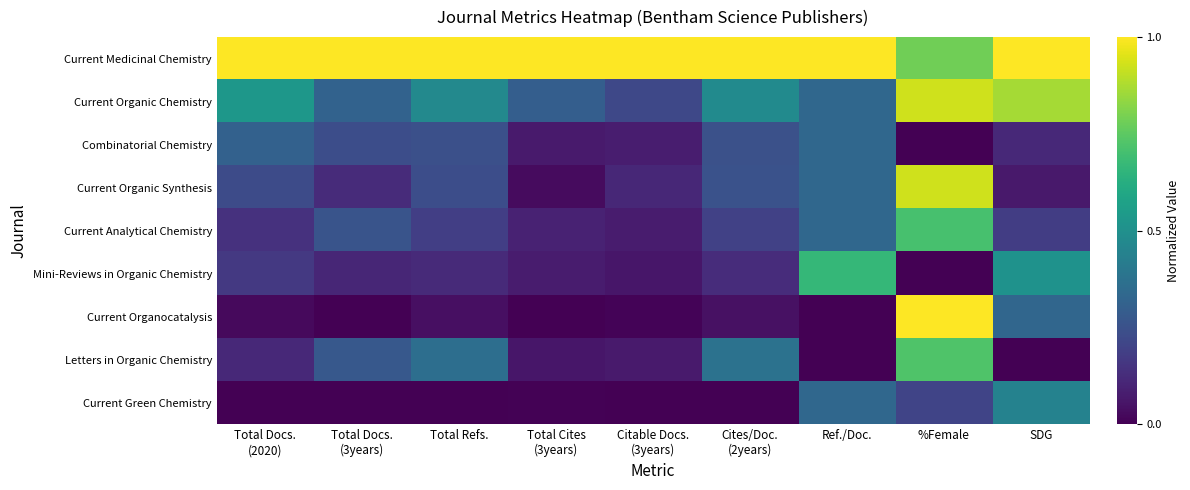

Reading left to right, what are all the values shown in this chart?

Current Medicinal Chemistry: Total Docs.
(2020)=1.0	Total Docs.
(3years)=1.0	Total Refs.=1.0	Total Cites
(3years)=1.0	Citable Docs.
(3years)=1.0	Cites/Doc.
(2years)=1.0	Ref./Doc.=1.0	%Female=0.8	SDG=1.0
Current Organic Chemistry: Total Docs.
(2020)=0.5	Total Docs.
(3years)=0.3	Total Refs.=0.5	Total Cites
(3years)=0.3	Citable Docs.
(3years)=0.2	Cites/Doc.
(2years)=0.5	Ref./Doc.=0.3	%Female=0.9	SDG=0.9
Combinatorial Chemistry: Total Docs.
(2020)=0.3	Total Docs.
(3years)=0.2	Total Refs.=0.2	Total Cites
(3years)=0.1	Citable Docs.
(3years)=0.1	Cites/Doc.
(2years)=0.2	Ref./Doc.=0.3	%Female=0.0	SDG=0.1
Current Organic Synthesis: Total Docs.
(2020)=0.2	Total Docs.
(3years)=0.1	Total Refs.=0.2	Total Cites
(3years)=0.0	Citable Docs.
(3years)=0.1	Cites/Doc.
(2years)=0.3	Ref./Doc.=0.3	%Female=0.9	SDG=0.1
Current Analytical Chemistry: Total Docs.
(2020)=0.1	Total Docs.
(3years)=0.3	Total Refs.=0.2	Total Cites
(3years)=0.1	Citable Docs.
(3years)=0.1	Cites/Doc.
(2years)=0.2	Ref./Doc.=0.3	%Female=0.7	SDG=0.2
Mini-Reviews in Organic Chemistry: Total Docs.
(2020)=0.2	Total Docs.
(3years)=0.1	Total Refs.=0.1	Total Cites
(3years)=0.1	Citable Docs.
(3years)=0.1	Cites/Doc.
(2years)=0.1	Ref./Doc.=0.7	%Female=0.0	SDG=0.5
Current Organocatalysis: Total Docs.
(2020)=0.0	Total Docs.
(3years)=0.0	Total Refs.=0.0	Total Cites
(3years)=0.0	Citable Docs.
(3years)=0.0	Cites/Doc.
(2years)=0.0	Ref./Doc.=0.0	%Female=1.0	SDG=0.3
Letters in Organic Chemistry: Total Docs.
(2020)=0.1	Total Docs.
(3years)=0.3	Total Refs.=0.4	Total Cites
(3years)=0.1	Citable Docs.
(3years)=0.1	Cites/Doc.
(2years)=0.4	Ref./Doc.=0.0	%Female=0.7	SDG=0.0
Current Green Chemistry: Total Docs.
(2020)=0.0	Total Docs.
(3years)=0.0	Total Refs.=0.0	Total Cites
(3years)=0.0	Citable Docs.
(3years)=0.0	Cites/Doc.
(2years)=0.0	Ref./Doc.=0.3	%Female=0.2	SDG=0.4